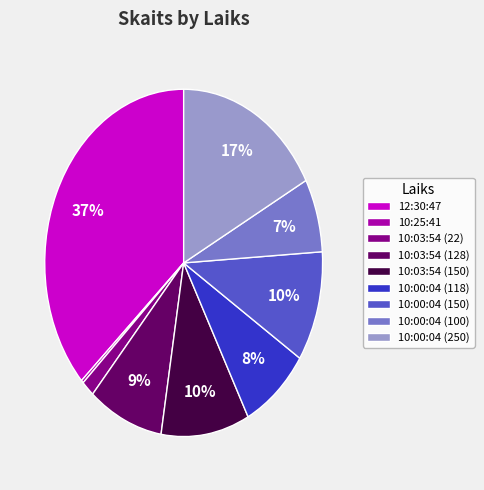

Does 10:03:54 (128) account for over 50% of the chart?

No